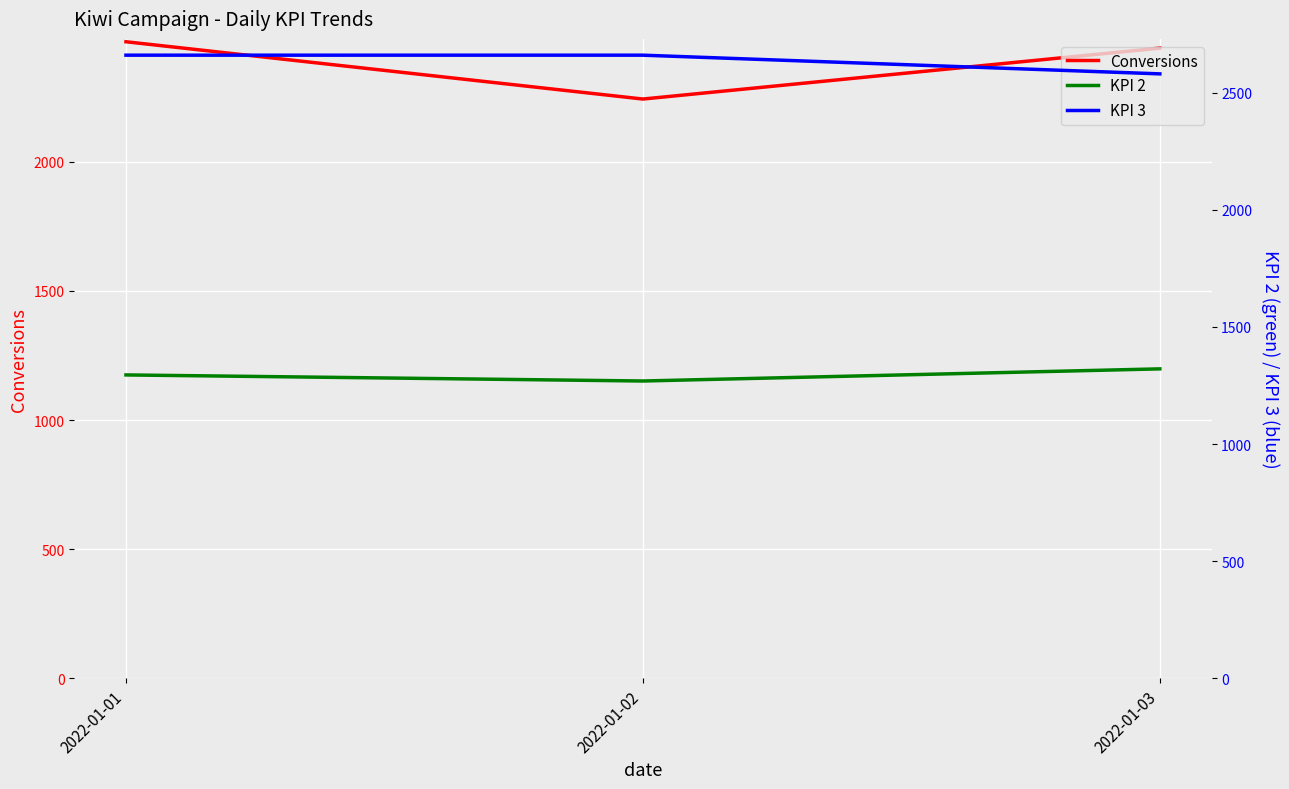

Is it true that Conversions equals 945.6 at 2022-01-01?

False